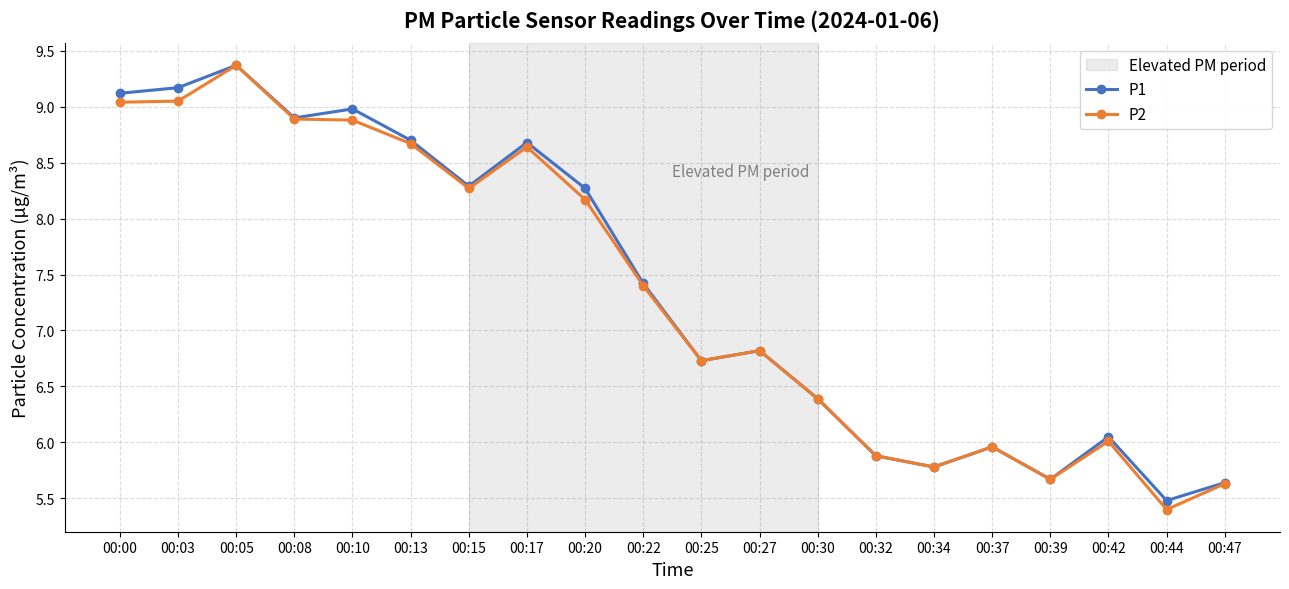

Where is the first local maximum for P2?

00:05